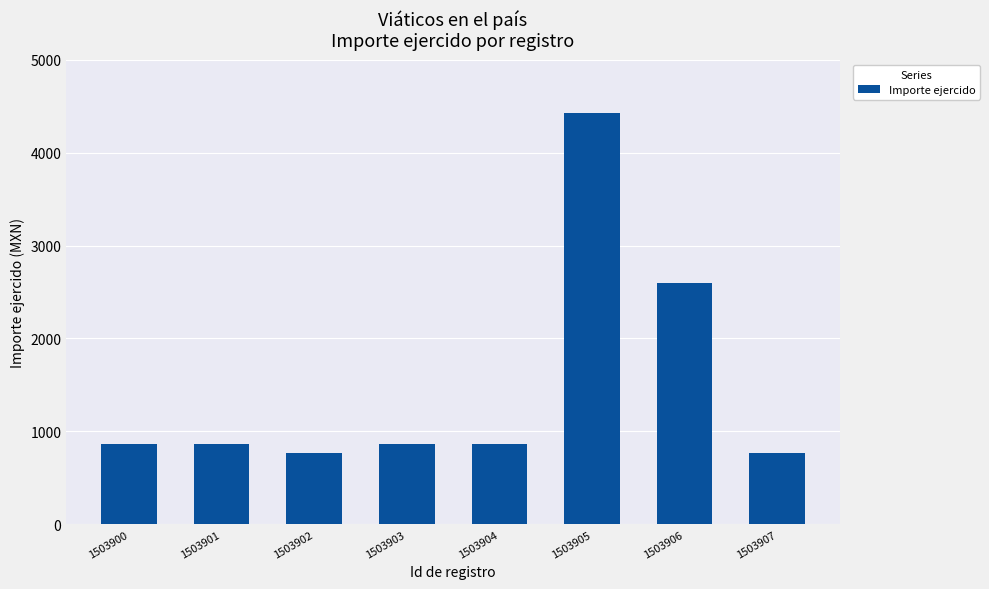

Reading right to left, transcribe all the data shown in this chart.

1503907=770	1503906=2598	1503905=4426	1503904=866	1503903=866	1503902=770	1503901=866	1503900=866